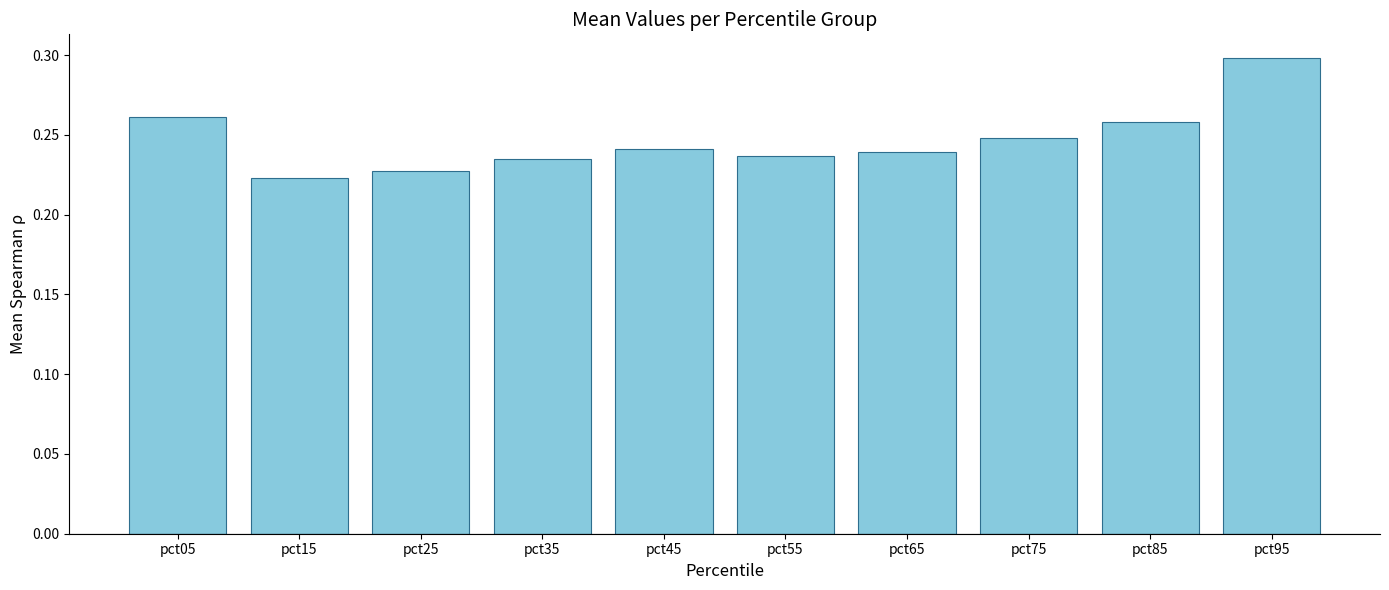

Count the values in the range 0 to 1.

10